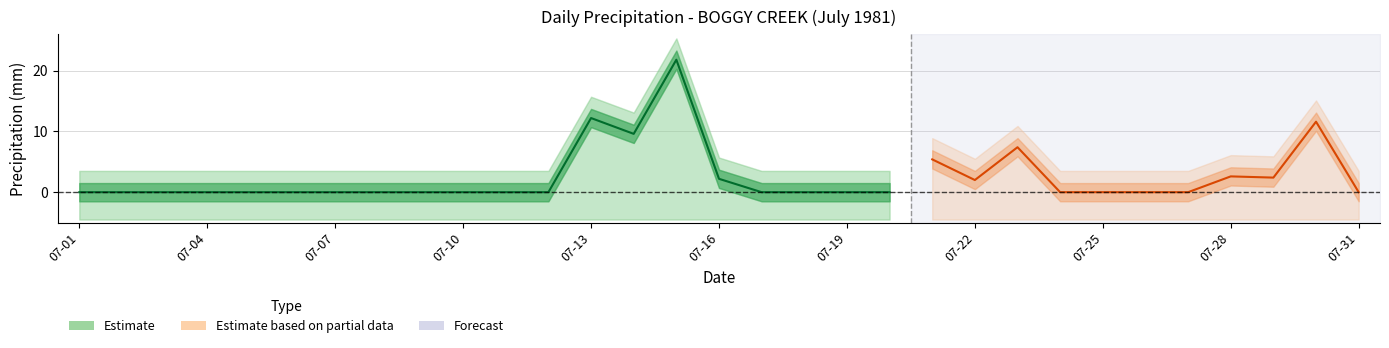

Is this an area chart (filled region under the line)?

No